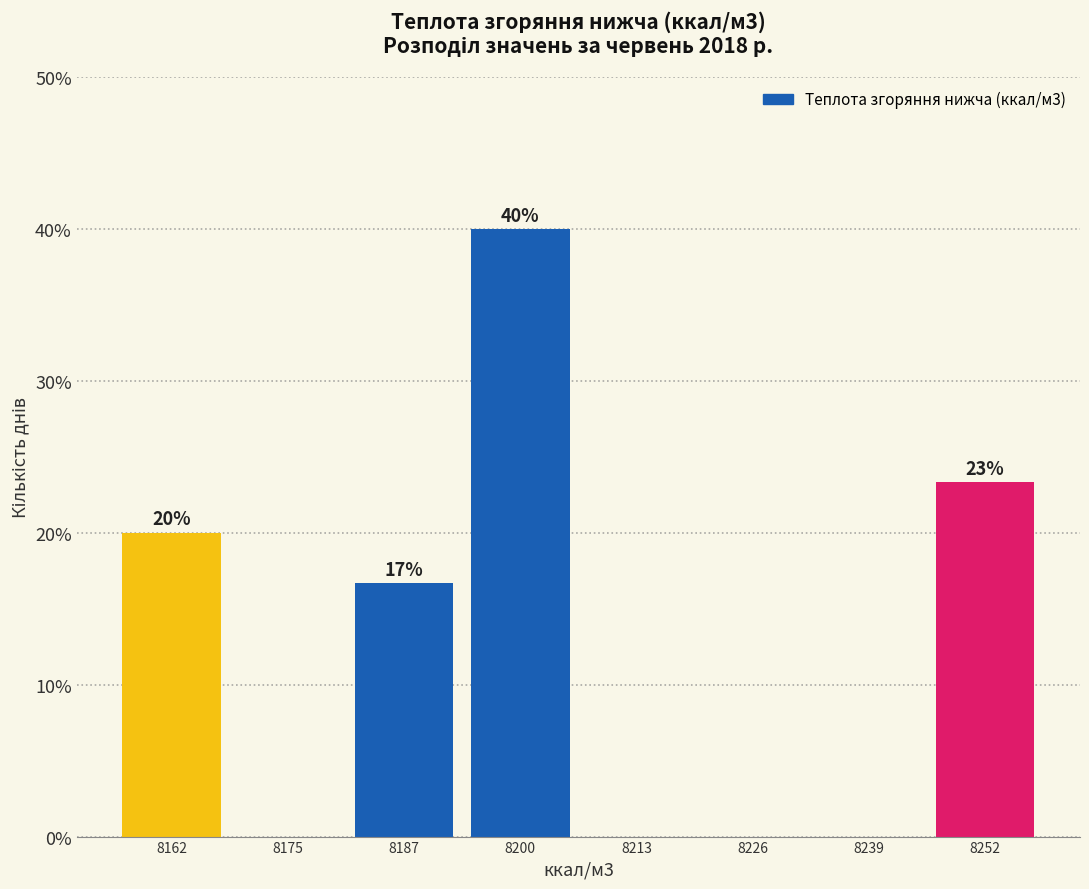

Over which range of the x-axis is the bar tallest?

8194 to 8206